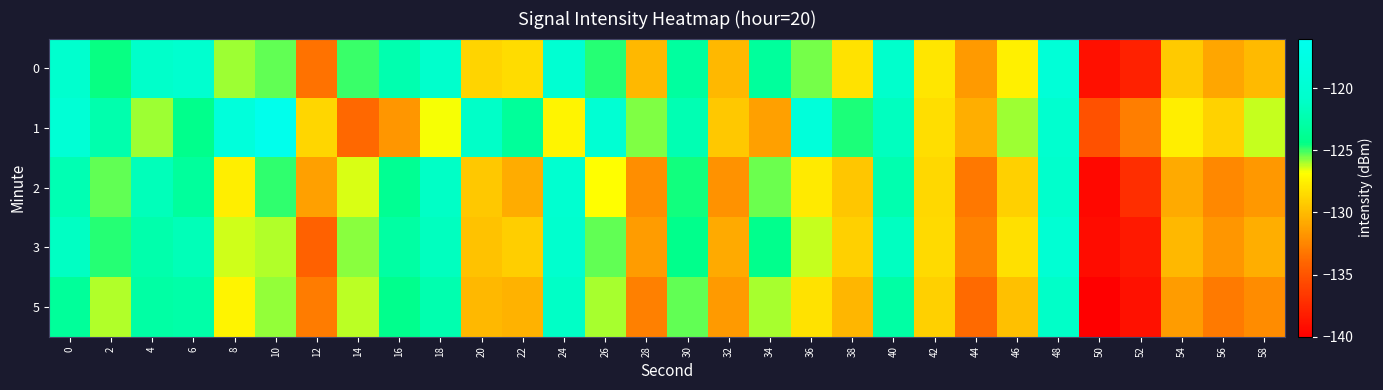

Which series changed the most between 18 and 22?

2